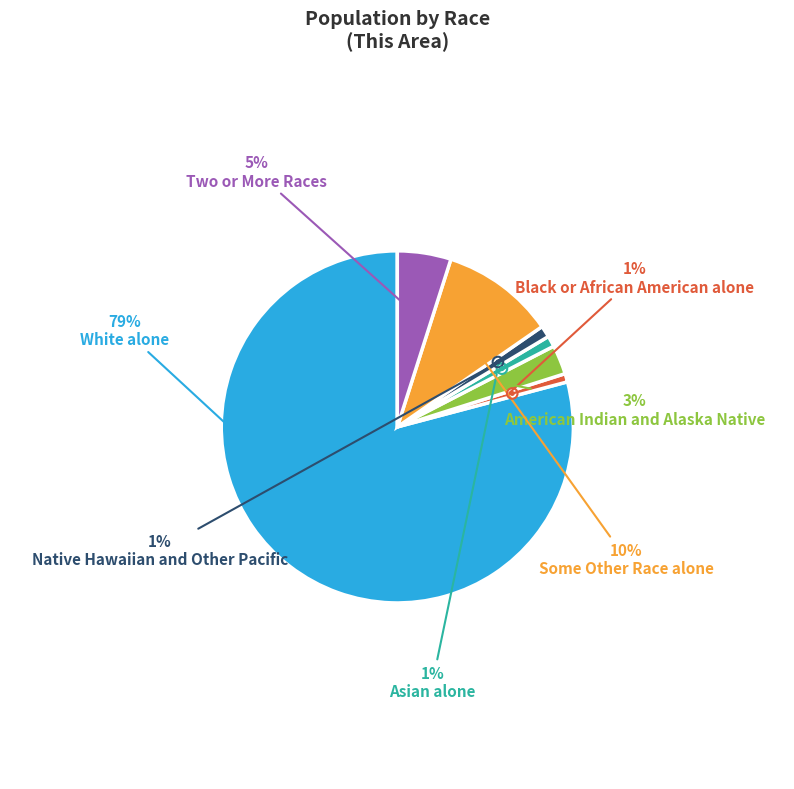

To the nearest percent, what is the combined percentage of Asian alone and White alone?

80%